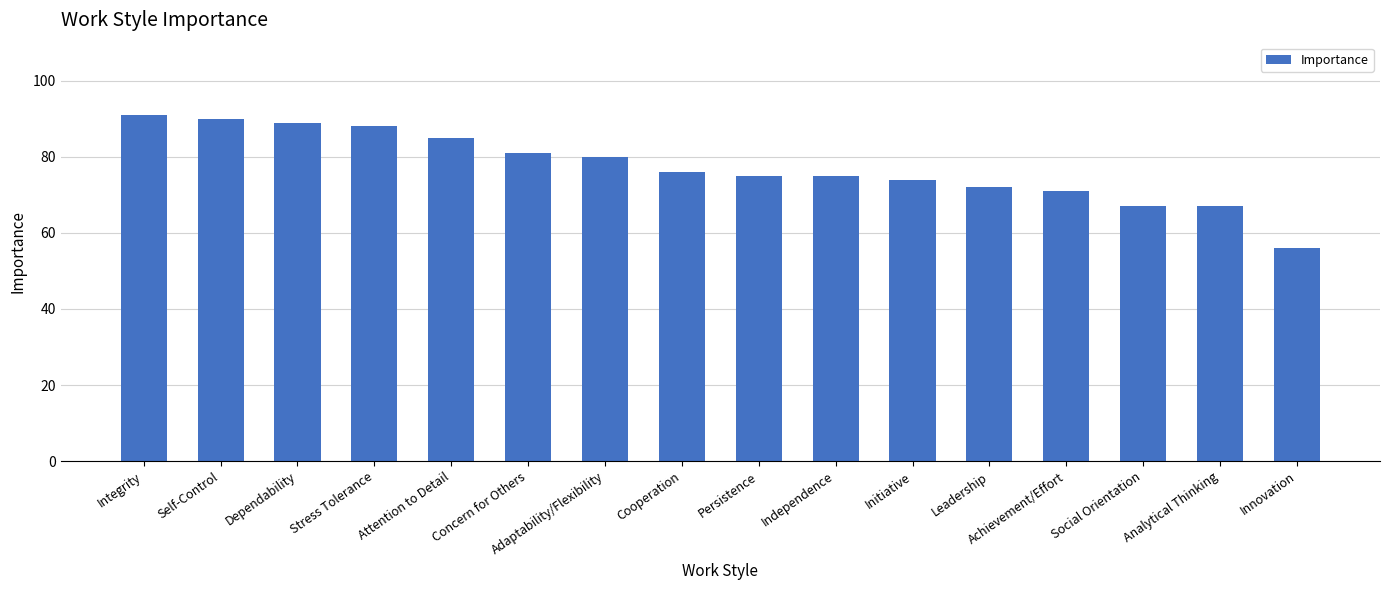

Where does the data first go above 76?

Integrity